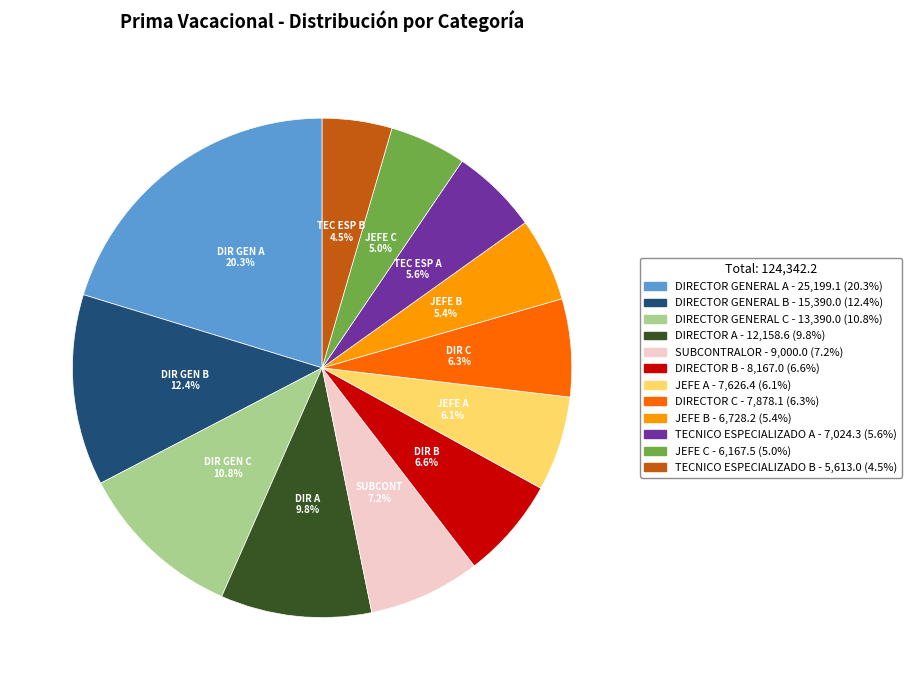

Is there any slice that represents more than half of the pie?

No